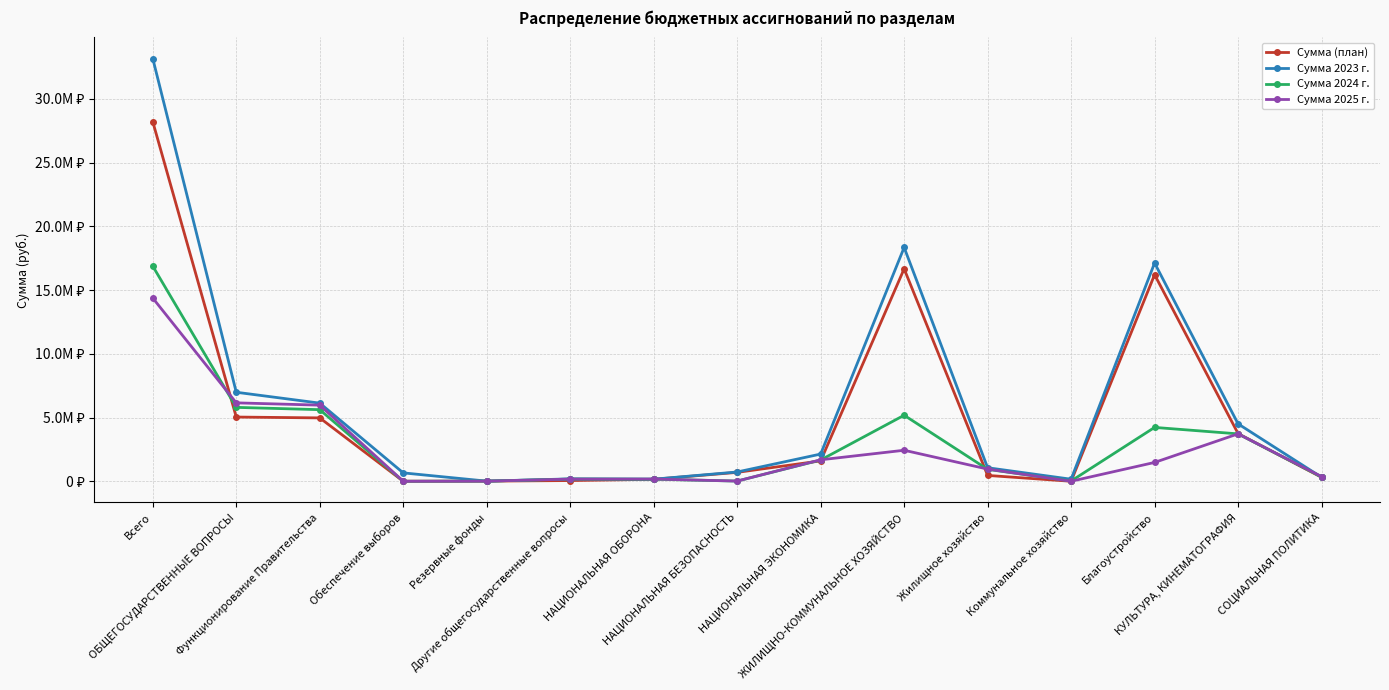

True or false: Сумма 2023 г. has a value of 311112.0 at СОЦИАЛЬНАЯ ПОЛИТИКА.

True